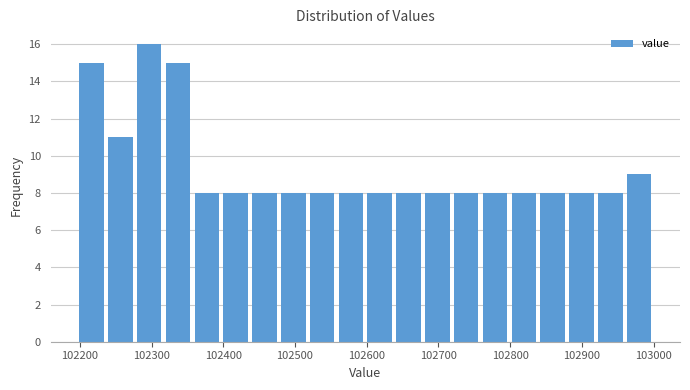

Which range on the x-axis has the tallest bar?

102280 to 102320